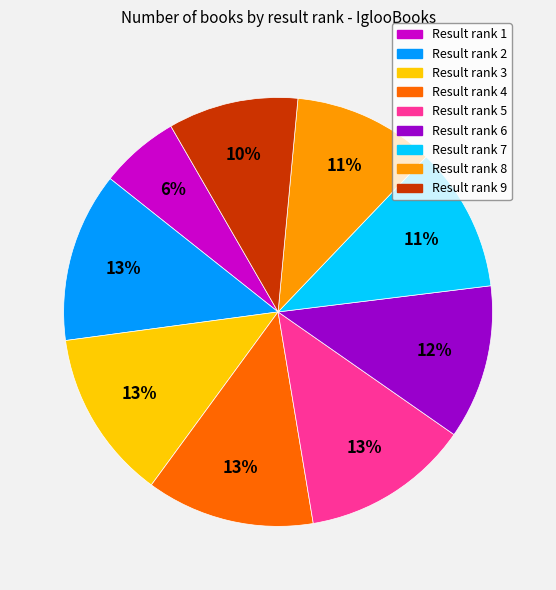

Does any single category account for the majority?

No